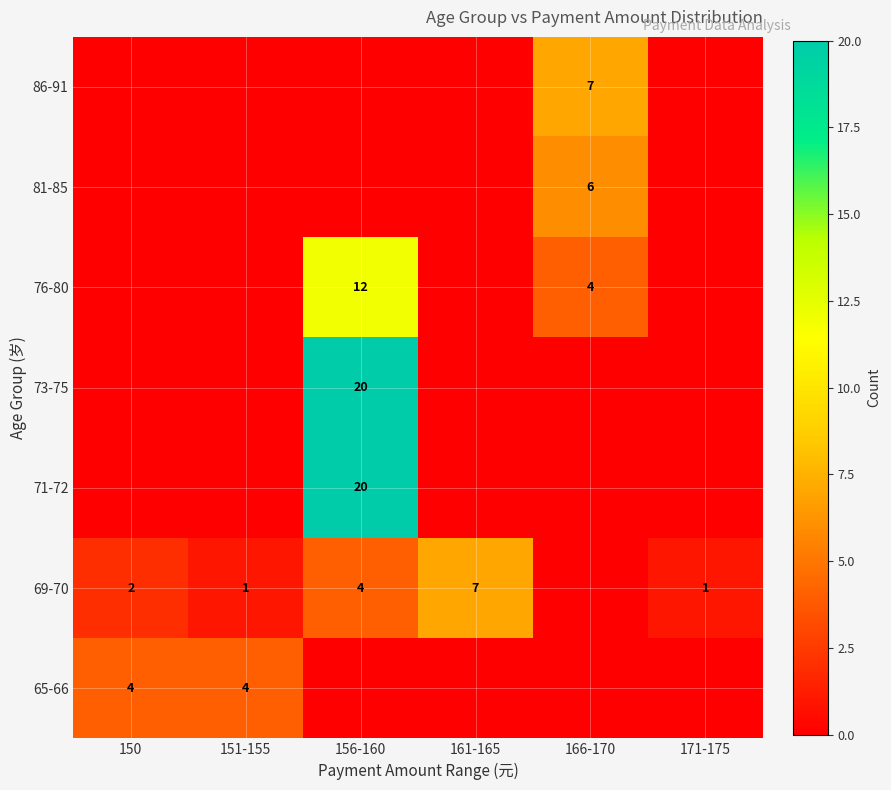

True or false: 76-80 has a value of 7 at 166-170.

False